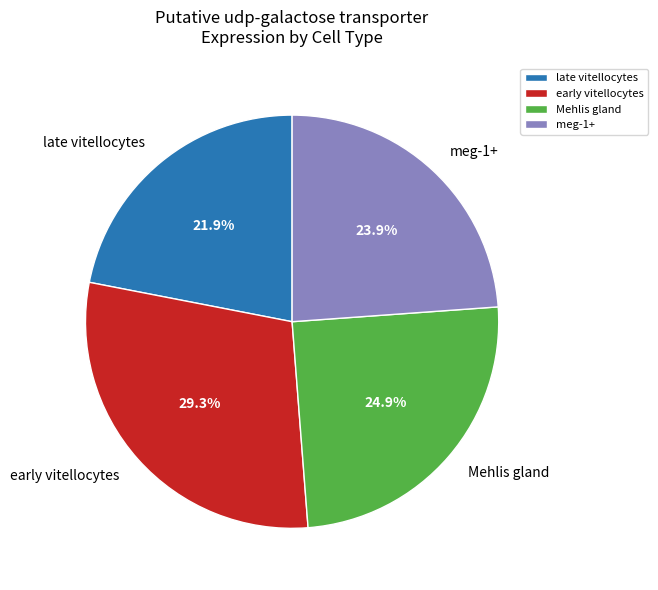

Which category has the biggest portion of the pie?

early vitellocytes